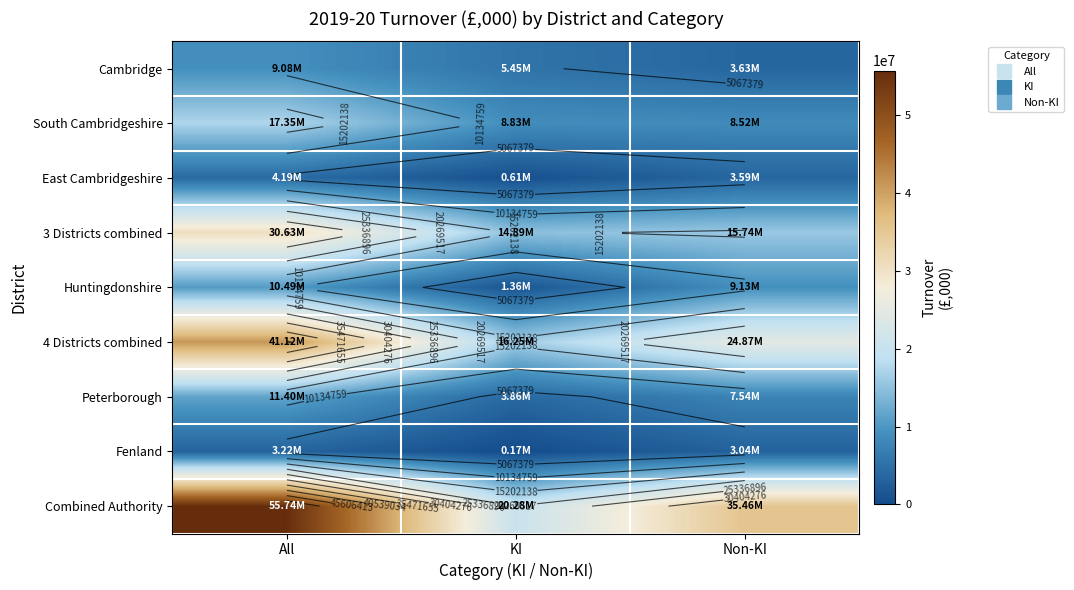

What is the spread (max minus min) of values at KI?

20106051